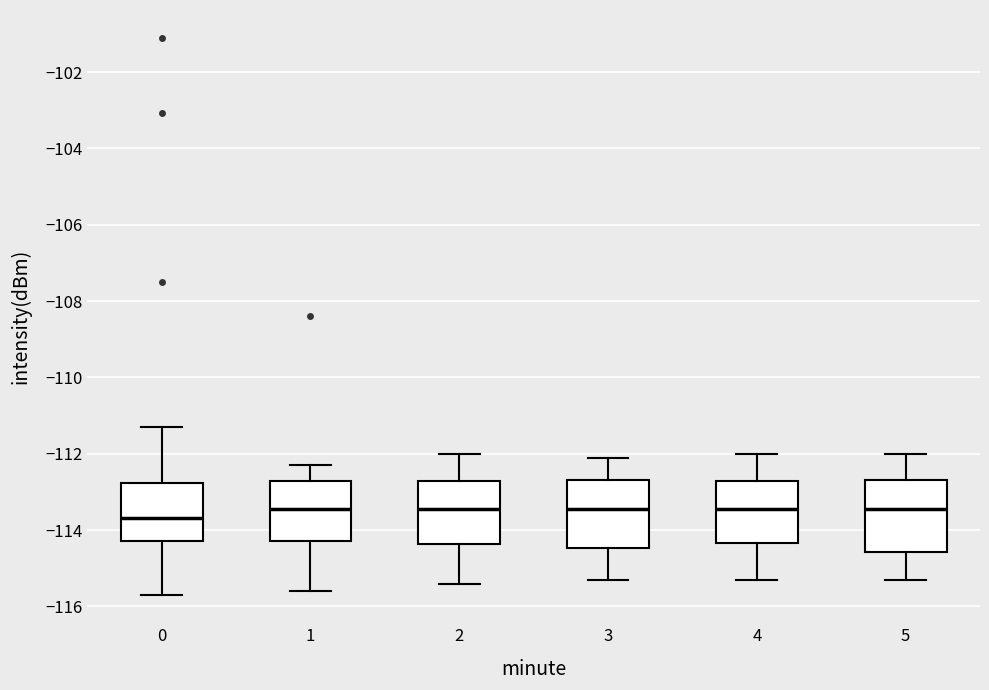

Where is the upper edge of the box at x = 4 on the y-axis? The values are not printed on the chart, so give them approximately, as read against the axis.

-112.8